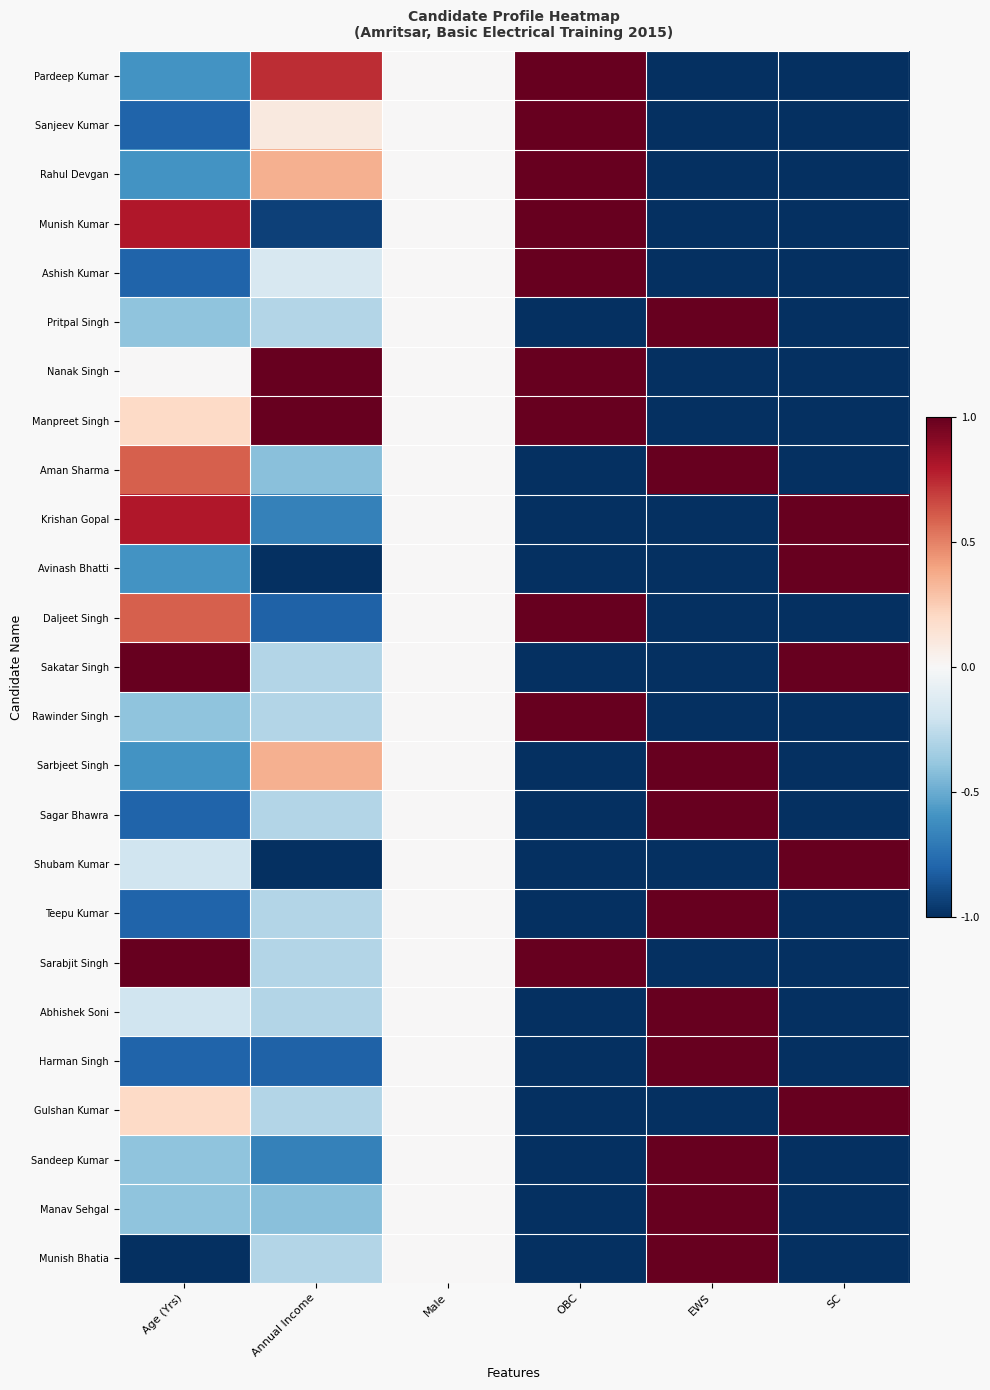

Reading left to right, what are all the values shown in this chart?

Pardeep Kumar: Age (Yrs)=-0.6	Annual Income=0.7	Male=0.0	OBC=1.0	EWS=-1.0	SC=-1.0
Sanjeev Kumar: Age (Yrs)=-0.8	Annual Income=0.1	Male=0.0	OBC=1.0	EWS=-1.0	SC=-1.0
Rahul Devgan: Age (Yrs)=-0.6	Annual Income=0.4	Male=0.0	OBC=1.0	EWS=-1.0	SC=-1.0
Munish Kumar: Age (Yrs)=0.8	Annual Income=-0.9	Male=0.0	OBC=1.0	EWS=-1.0	SC=-1.0
Ashish Kumar: Age (Yrs)=-0.8	Annual Income=-0.2	Male=0.0	OBC=1.0	EWS=-1.0	SC=-1.0
Pritpal Singh: Age (Yrs)=-0.4	Annual Income=-0.3	Male=0.0	OBC=-1.0	EWS=1.0	SC=-1.0
Nanak Singh: Age (Yrs)=0.0	Annual Income=1.0	Male=0.0	OBC=1.0	EWS=-1.0	SC=-1.0
Manpreet Singh: Age (Yrs)=0.2	Annual Income=1.0	Male=0.0	OBC=1.0	EWS=-1.0	SC=-1.0
Aman Sharma: Age (Yrs)=0.6	Annual Income=-0.4	Male=0.0	OBC=-1.0	EWS=1.0	SC=-1.0
Krishan Gopal: Age (Yrs)=0.8	Annual Income=-0.7	Male=0.0	OBC=-1.0	EWS=-1.0	SC=1.0
Avinash Bhatti: Age (Yrs)=-0.6	Annual Income=-1.0	Male=0.0	OBC=-1.0	EWS=-1.0	SC=1.0
Daljeet Singh: Age (Yrs)=0.6	Annual Income=-0.8	Male=0.0	OBC=1.0	EWS=-1.0	SC=-1.0
Sakatar Singh: Age (Yrs)=1.0	Annual Income=-0.3	Male=0.0	OBC=-1.0	EWS=-1.0	SC=1.0
Rawinder Singh: Age (Yrs)=-0.4	Annual Income=-0.3	Male=0.0	OBC=1.0	EWS=-1.0	SC=-1.0
Sarbjeet Singh: Age (Yrs)=-0.6	Annual Income=0.4	Male=0.0	OBC=-1.0	EWS=1.0	SC=-1.0
Sagar Bhawra: Age (Yrs)=-0.8	Annual Income=-0.3	Male=0.0	OBC=-1.0	EWS=1.0	SC=-1.0
Shubam Kumar: Age (Yrs)=-0.2	Annual Income=-1.0	Male=0.0	OBC=-1.0	EWS=-1.0	SC=1.0
Teepu Kumar: Age (Yrs)=-0.8	Annual Income=-0.3	Male=0.0	OBC=-1.0	EWS=1.0	SC=-1.0
Sarabjit Singh: Age (Yrs)=1.0	Annual Income=-0.3	Male=0.0	OBC=1.0	EWS=-1.0	SC=-1.0
Abhishek Soni: Age (Yrs)=-0.2	Annual Income=-0.3	Male=0.0	OBC=-1.0	EWS=1.0	SC=-1.0
Harman Singh: Age (Yrs)=-0.8	Annual Income=-0.8	Male=0.0	OBC=-1.0	EWS=1.0	SC=-1.0
Gulshan Kumar: Age (Yrs)=0.2	Annual Income=-0.3	Male=0.0	OBC=-1.0	EWS=-1.0	SC=1.0
Sandeep Kumar: Age (Yrs)=-0.4	Annual Income=-0.7	Male=0.0	OBC=-1.0	EWS=1.0	SC=-1.0
Manav Sehgal: Age (Yrs)=-0.4	Annual Income=-0.4	Male=0.0	OBC=-1.0	EWS=1.0	SC=-1.0
Munish Bhatia: Age (Yrs)=-1.0	Annual Income=-0.3	Male=0.0	OBC=-1.0	EWS=1.0	SC=-1.0